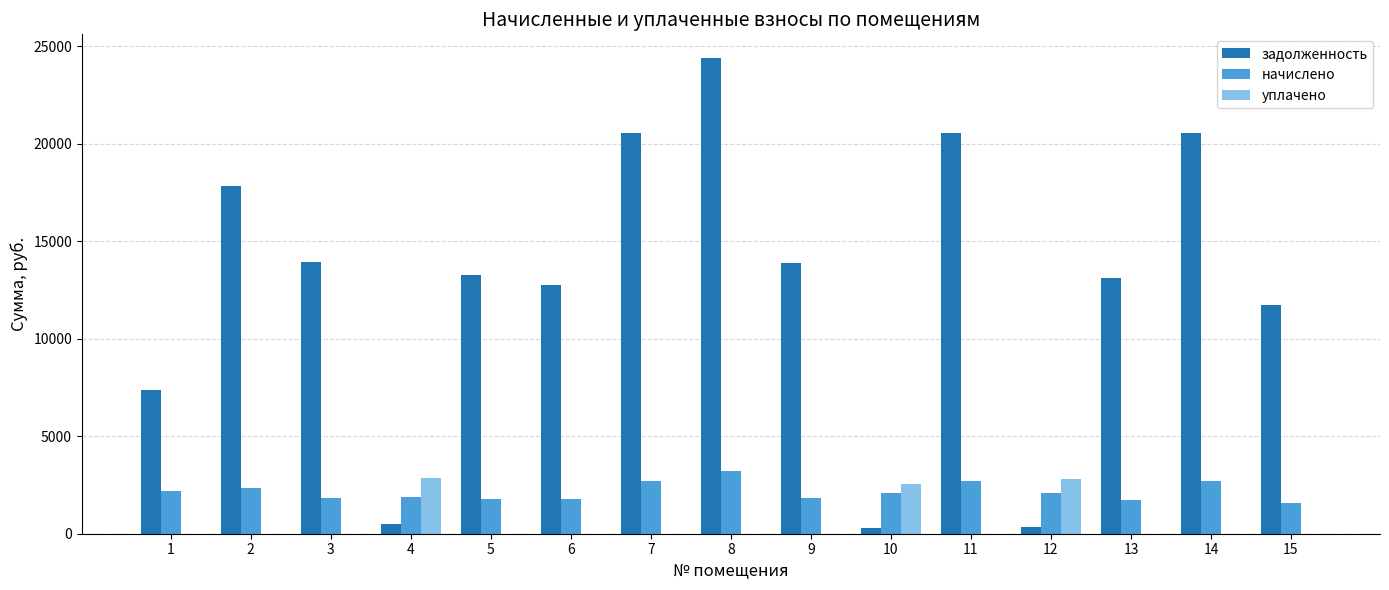

What is the sum of all начислено values?

32596.0